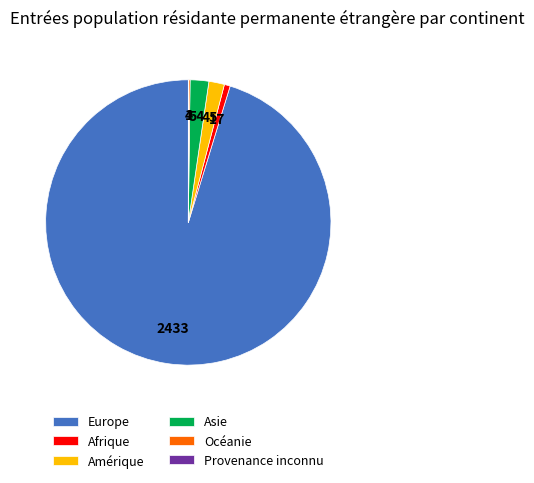

Does any single category account for the majority?

Yes